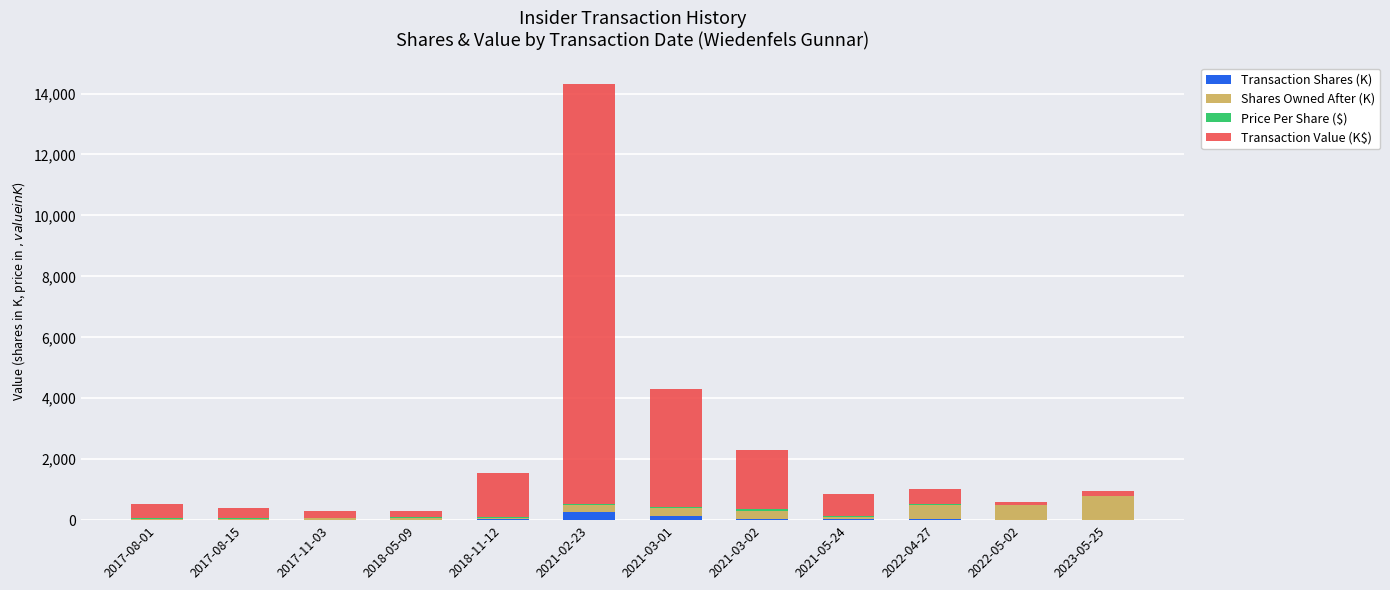

The value of Transaction Shares (K) at 2023-05-25 is 15.0. True or false?

True